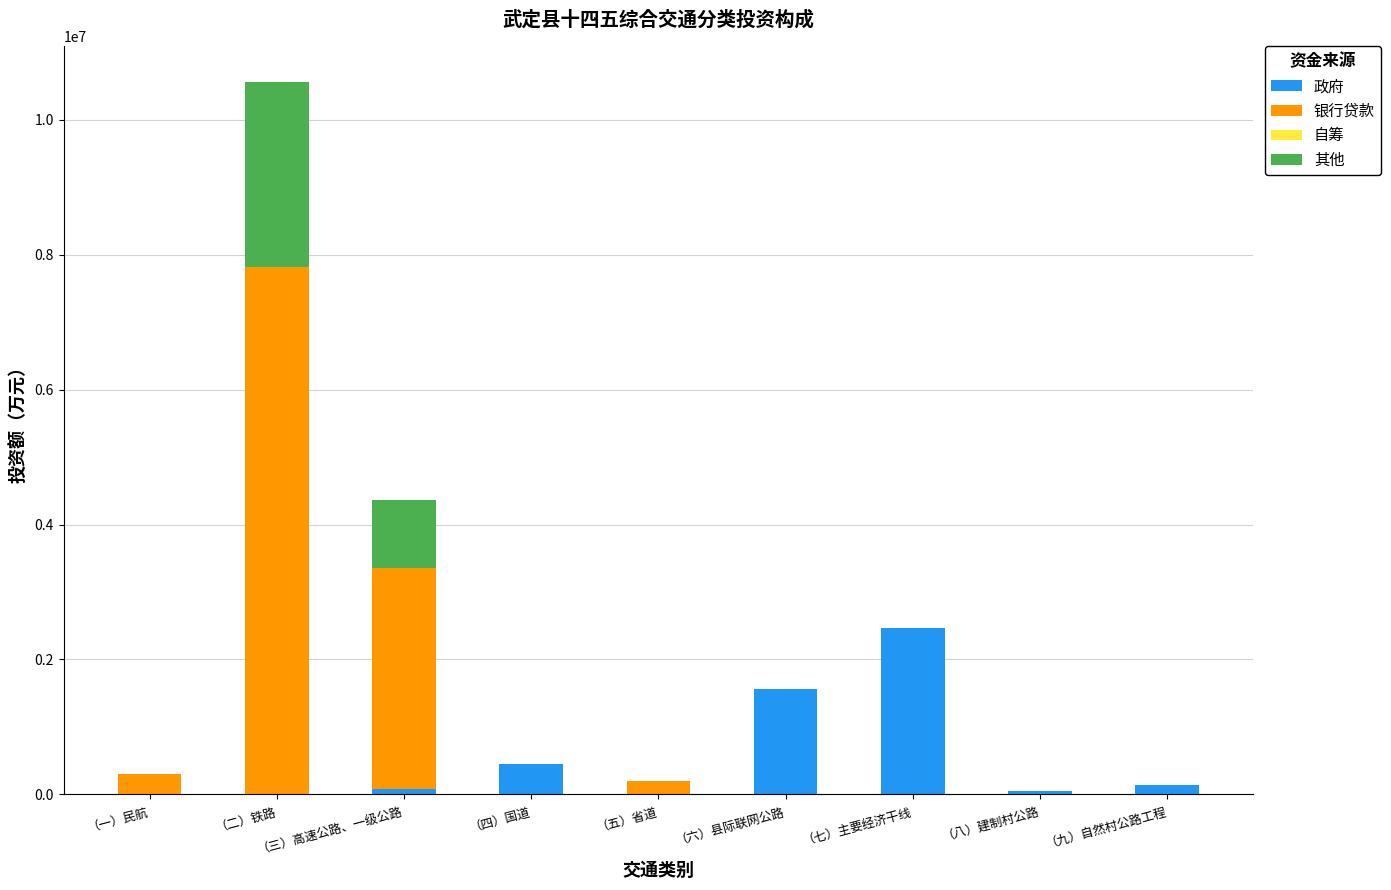

What is the highest value of the 政府 series?

2461400